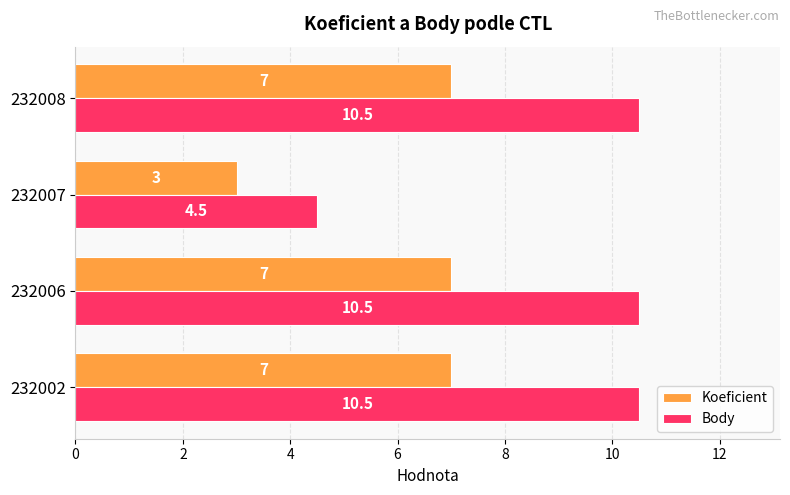

List the series in order of their peak value, highest first.

Body, Koeficient